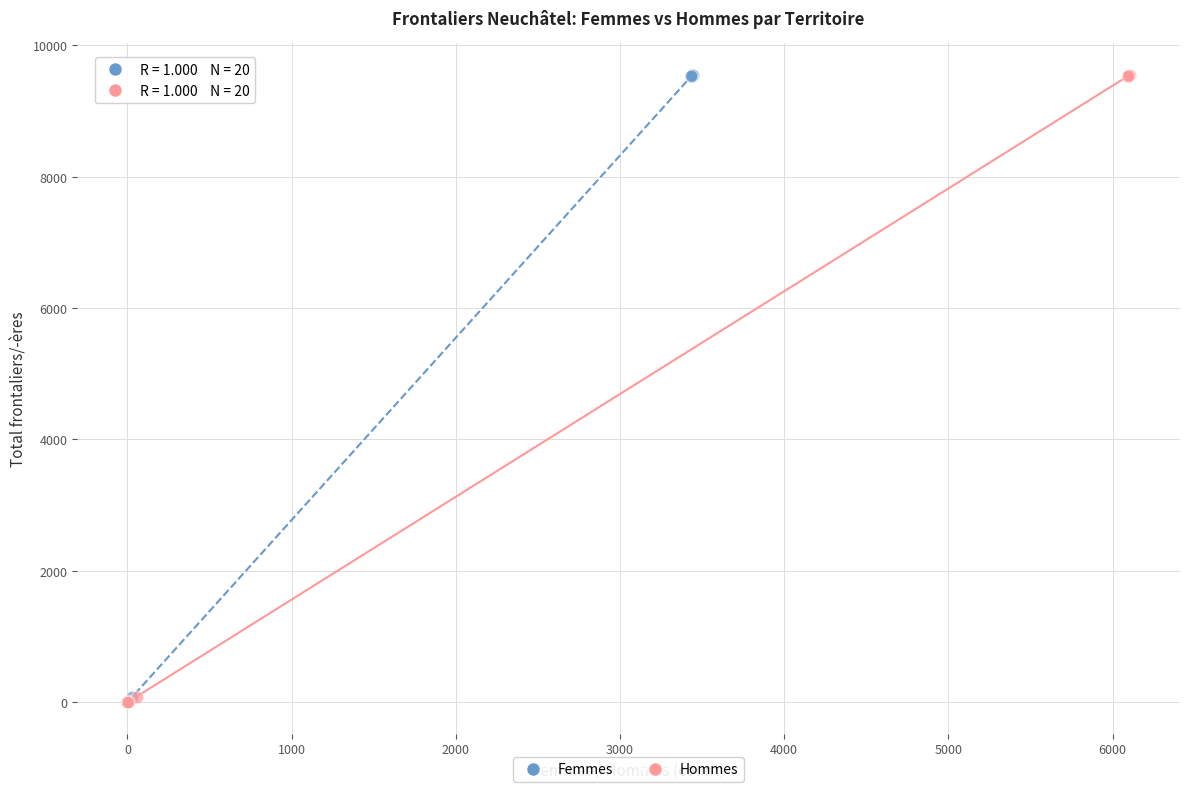

What are all the series names shown in the legend?

Femmes, Hommes